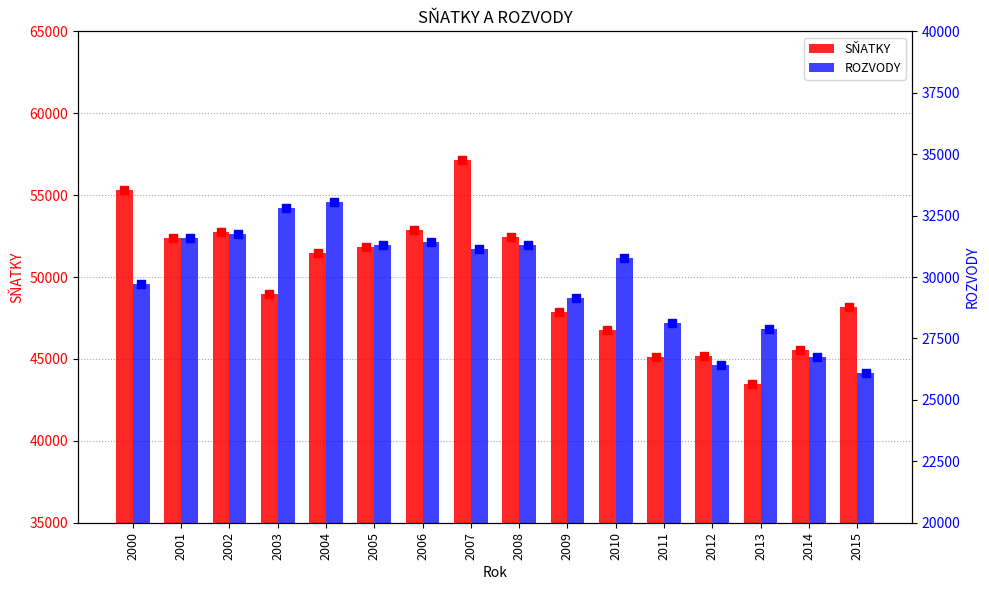

At how many categories does at least one series exceed 34435?

16